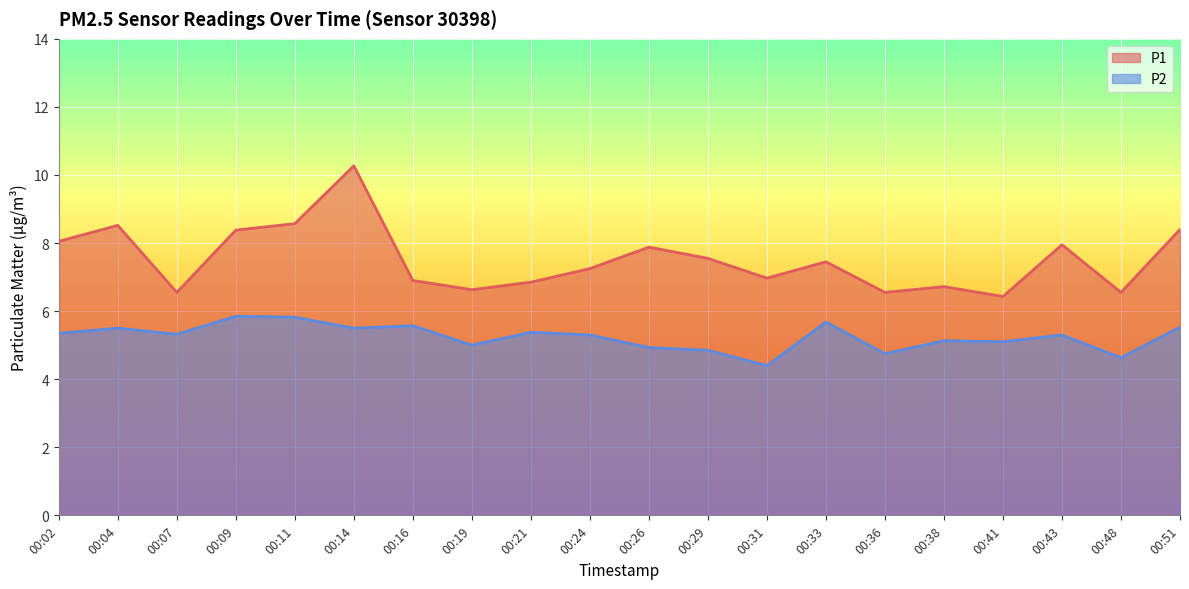

True or false: P2 has a value of 8.4 at 00:24.

False